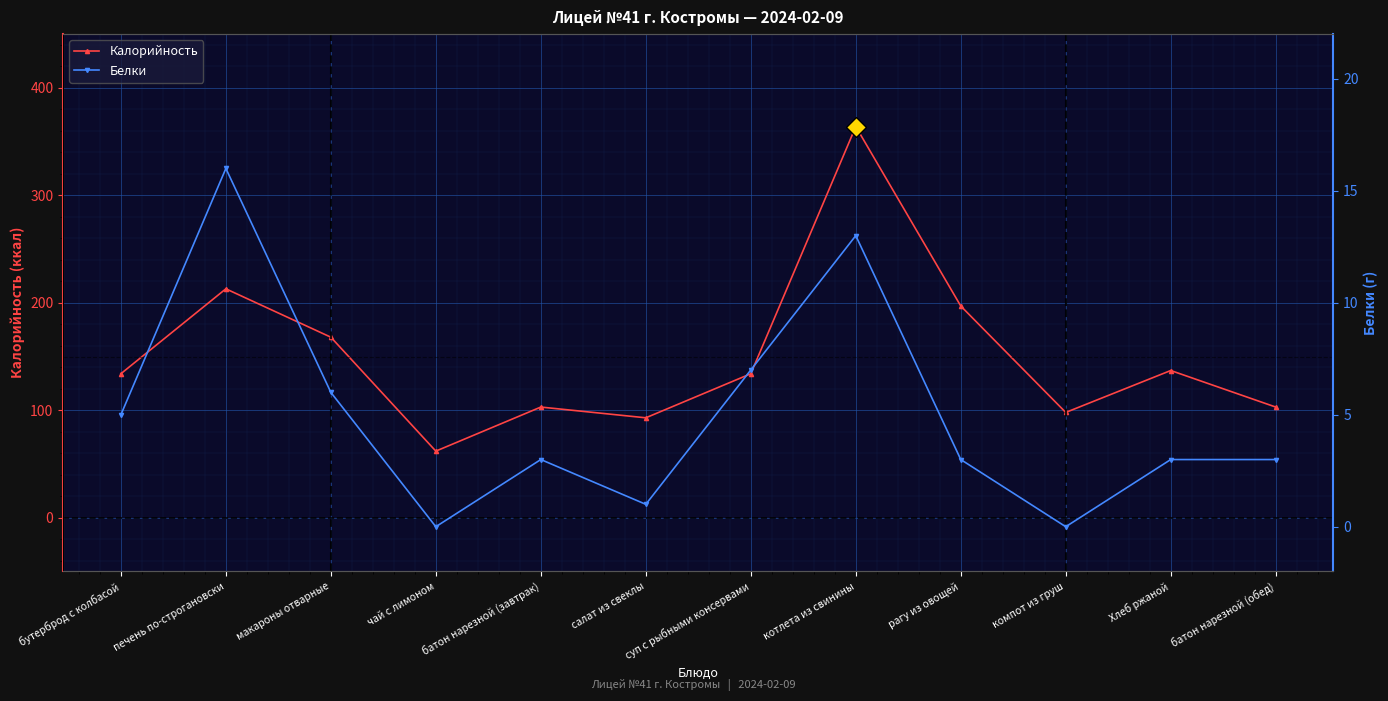

What are all the series names shown in the legend?

Калорийность, Белки